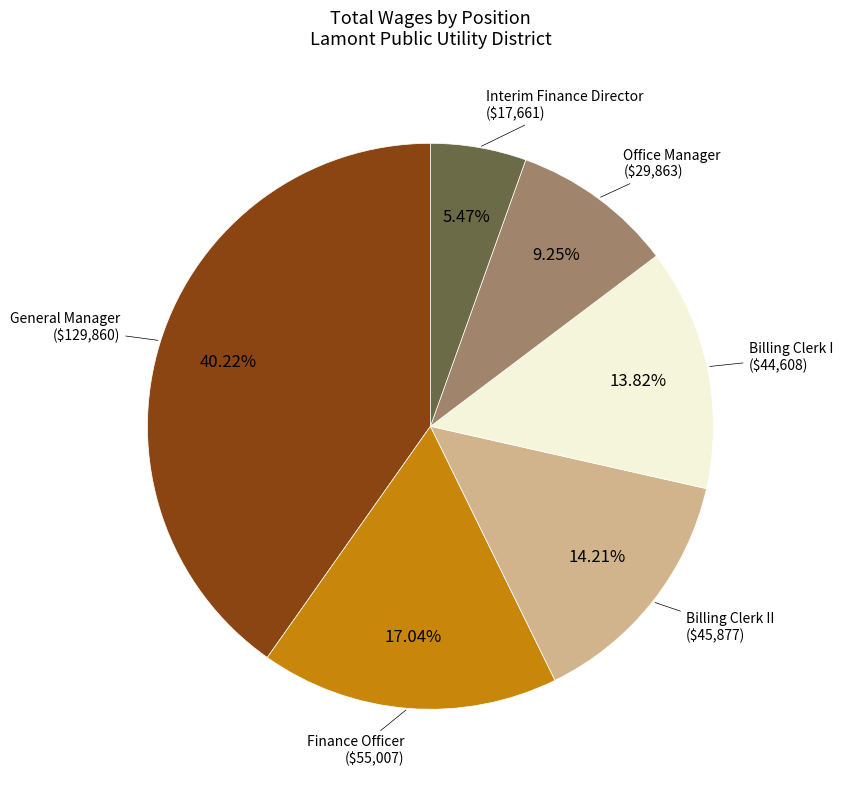

To the nearest percent, what portion does Billing Clerk II represent?

14%